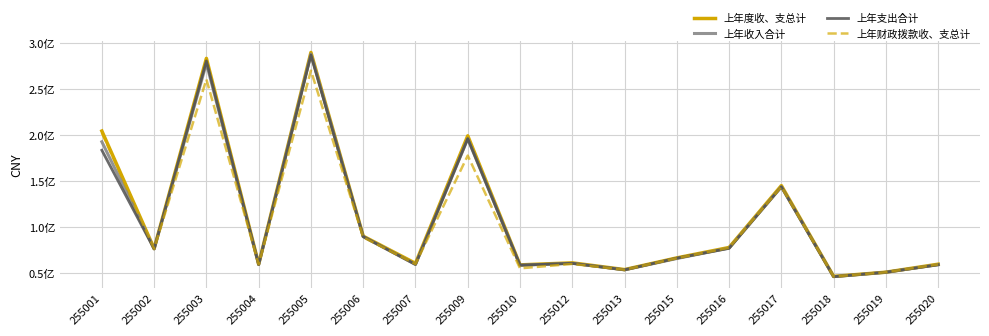

Does the chart have visible grid lines?

Yes